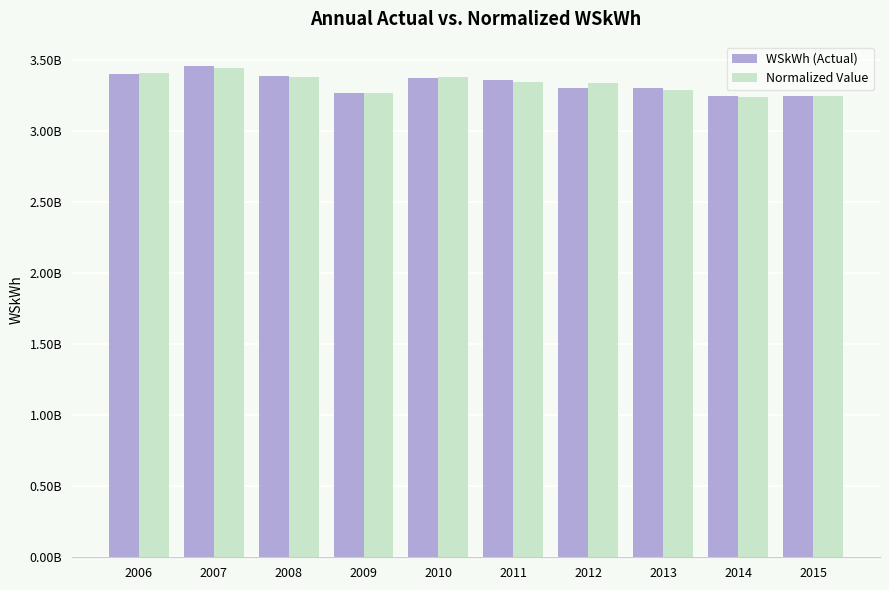

The value of WSkWh (Actual) at 2006 is 2064487766.5. True or false?

False